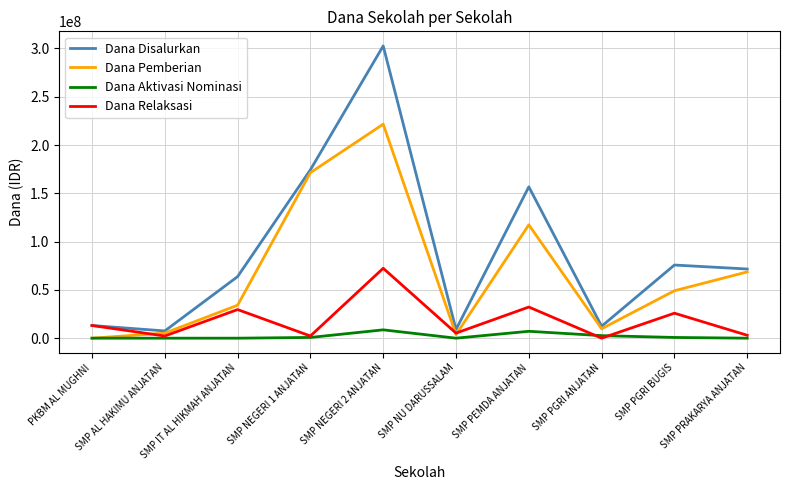

Rank the series by their average value, from highest to lowest.

Dana Disalurkan, Dana Pemberian, Dana Relaksasi, Dana Aktivasi Nominasi